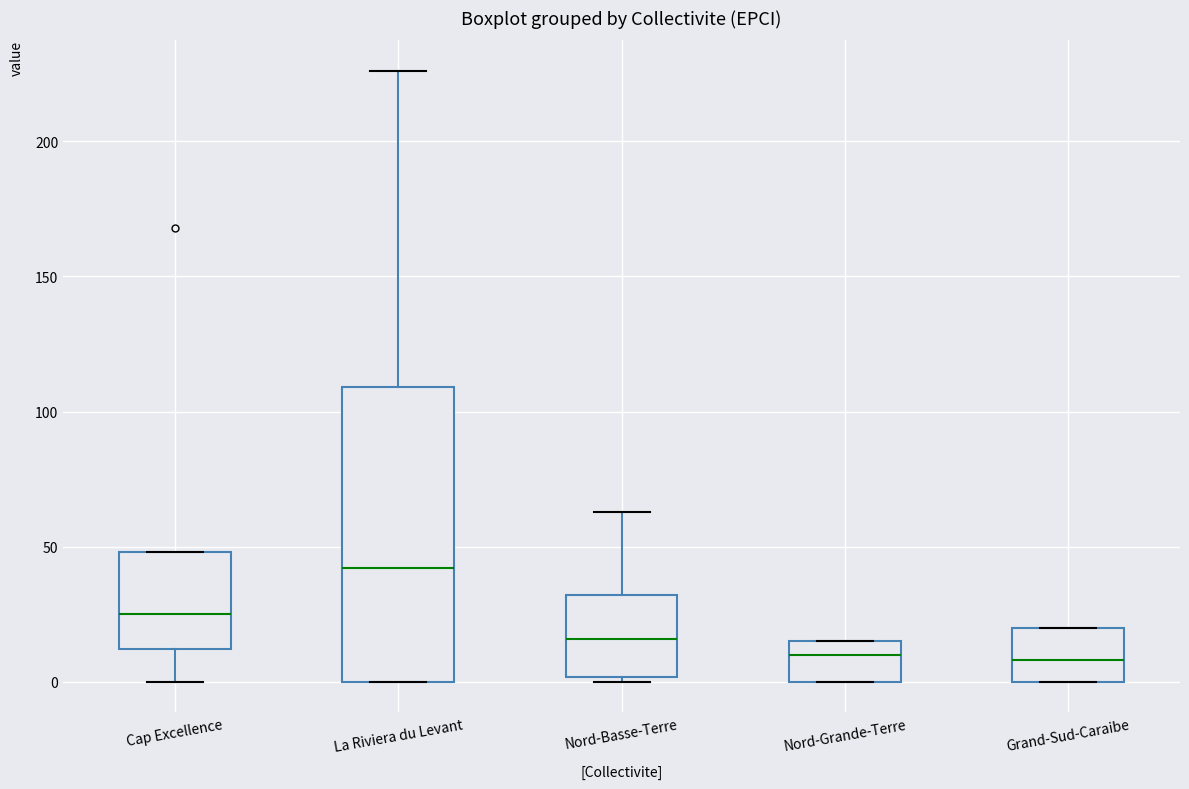

Which box is the tallest, from its lower edge to its upper edge?

La Riviera du Levant